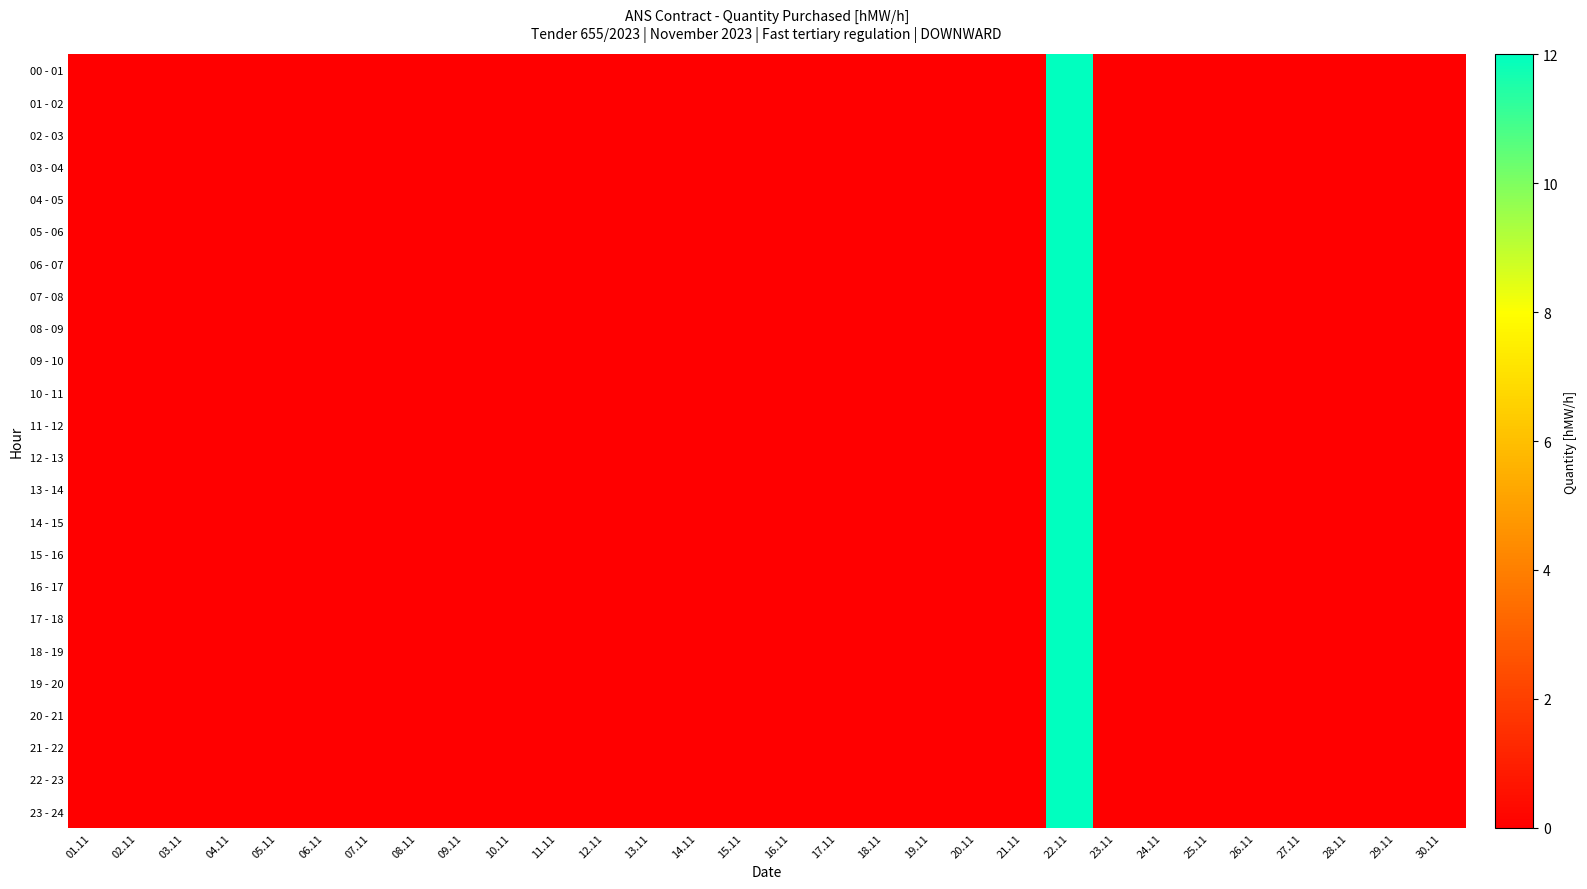

Which category has the lowest value across all series?

01.11